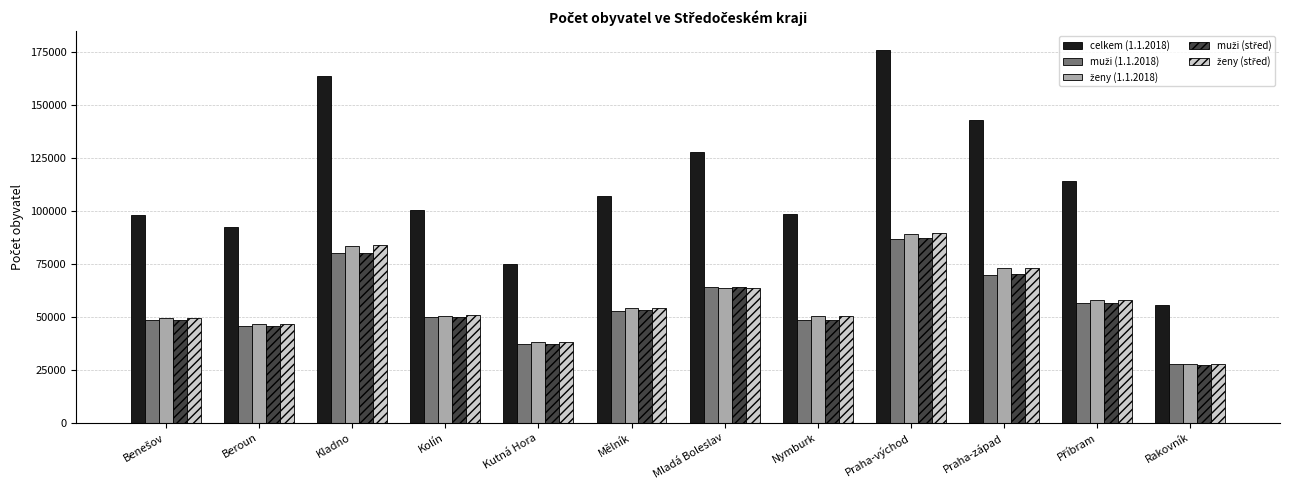

The value of celkem (1.1.2018) at Kutná Hora is 75189. True or false?

True